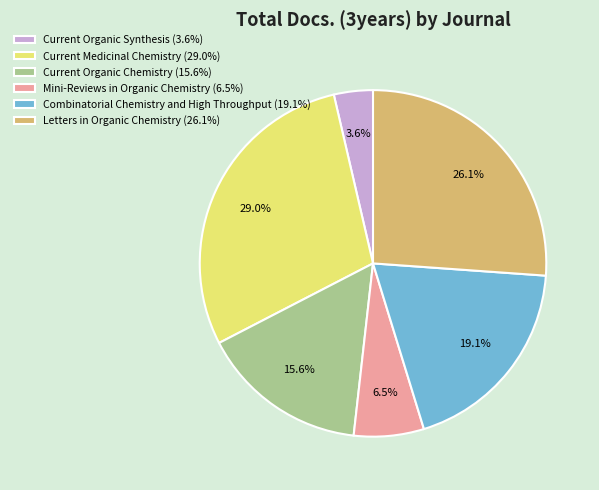

To the nearest percent, what is the difference between the Current Organic Chemistry and Current Medicinal Chemistry slice percentages?

13%